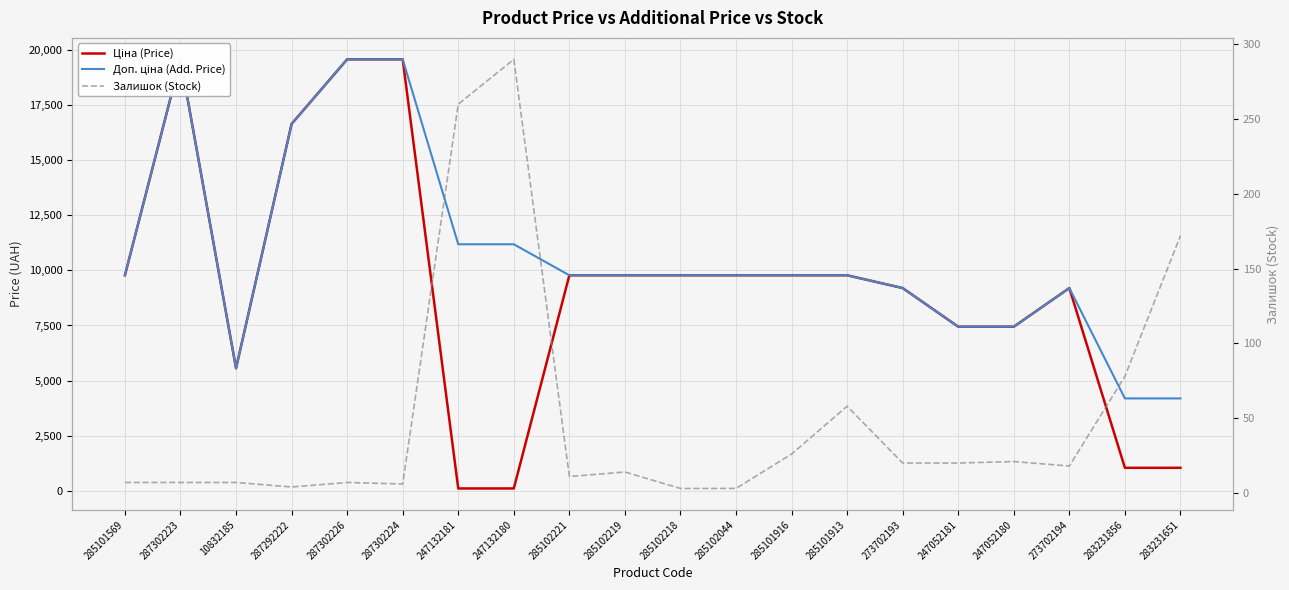

What is the label of the 1st point from the right?

283231651